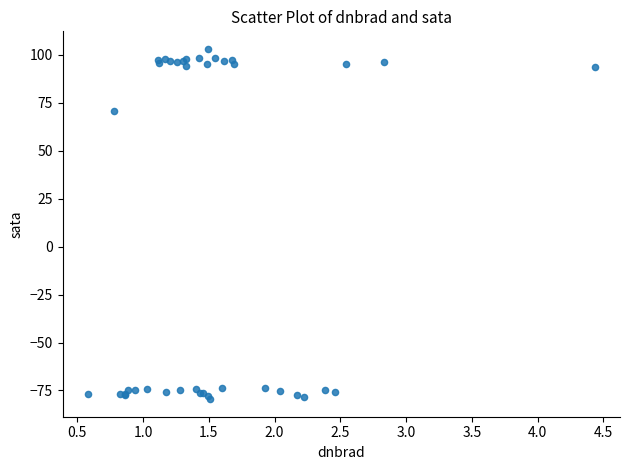

What Y value in the scatter plot is closest to 11?

70.5